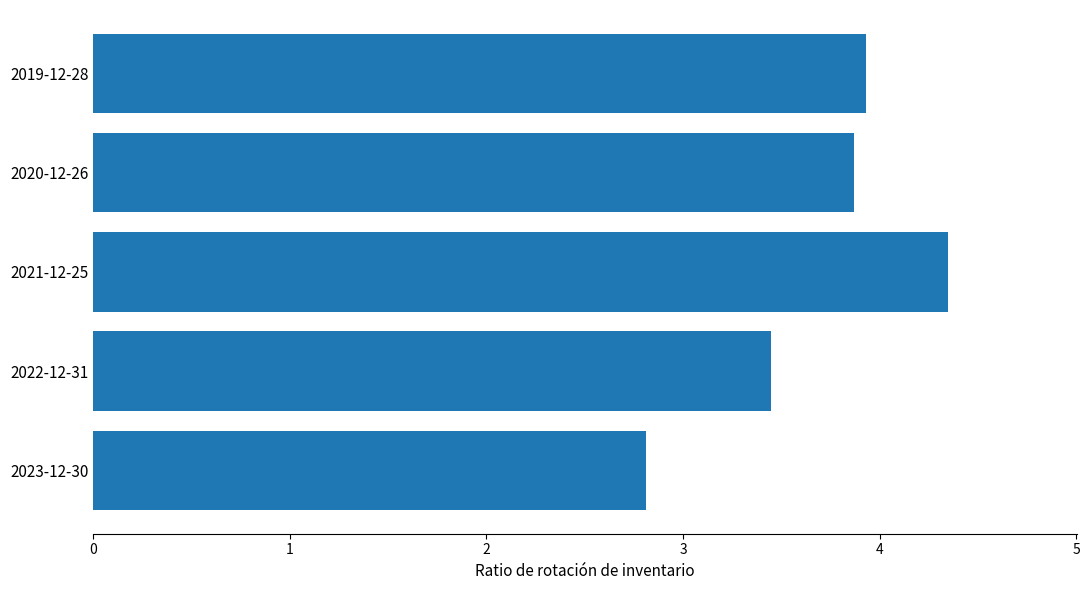

List the labels in order of value, largest first.

2021-12-25, 2019-12-28, 2020-12-26, 2022-12-31, 2023-12-30